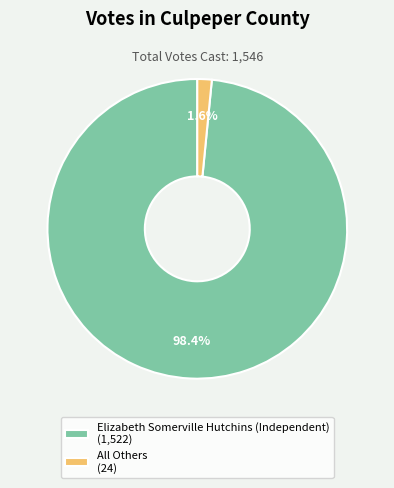

How many segments does this pie chart have?

2